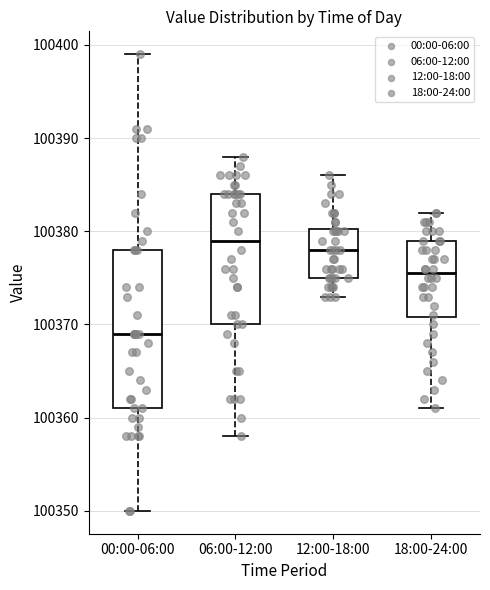

Which box is the tallest, from its lower edge to its upper edge?

00:00-06:00